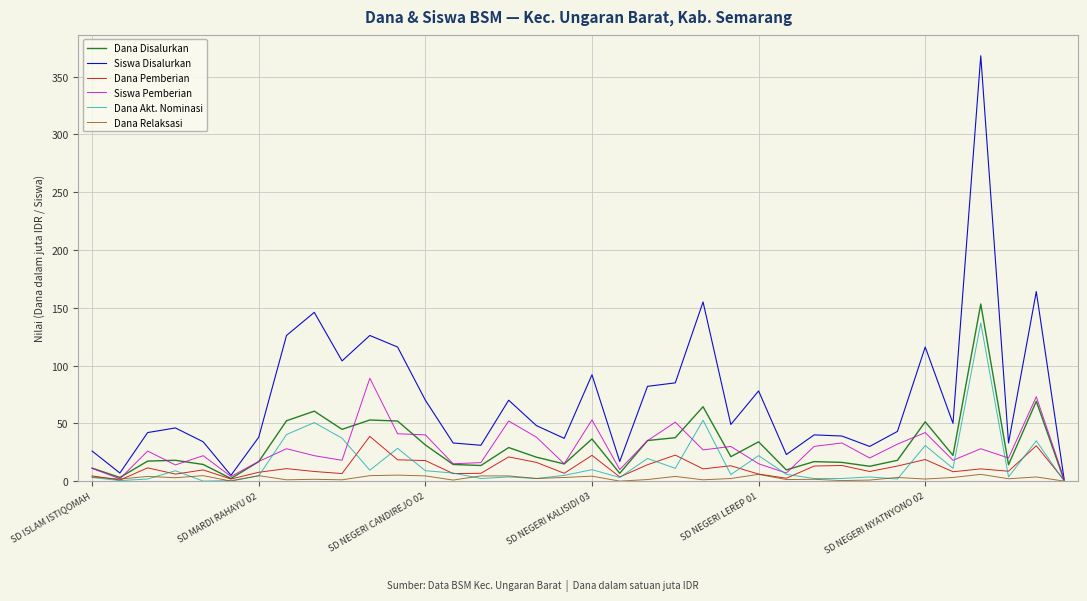

What is the highest value of the Siswa Disalurkan series?

368.0